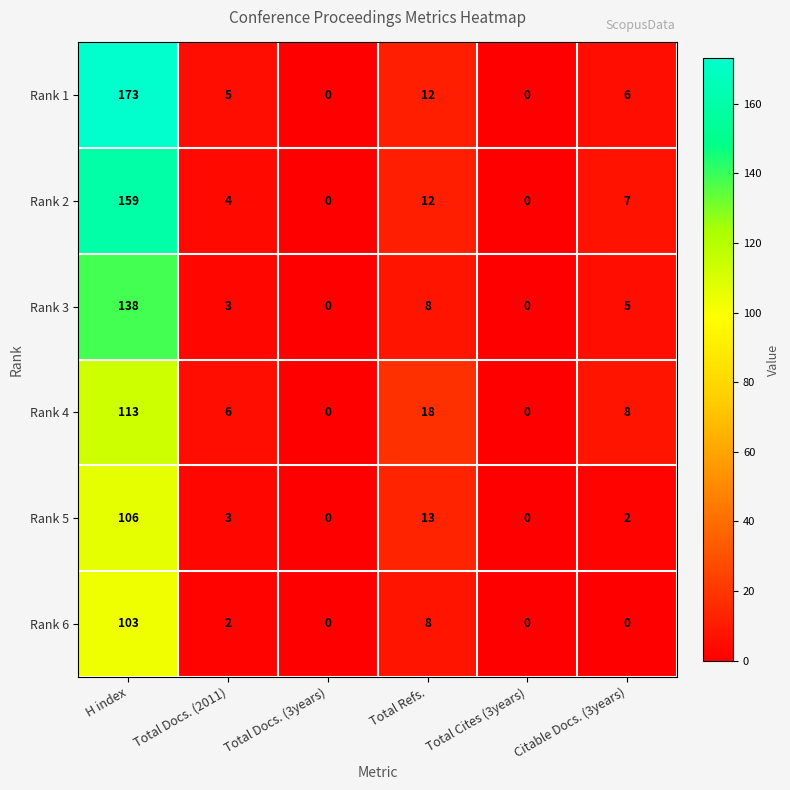

What is the highest value of the Rank 1 series?

173